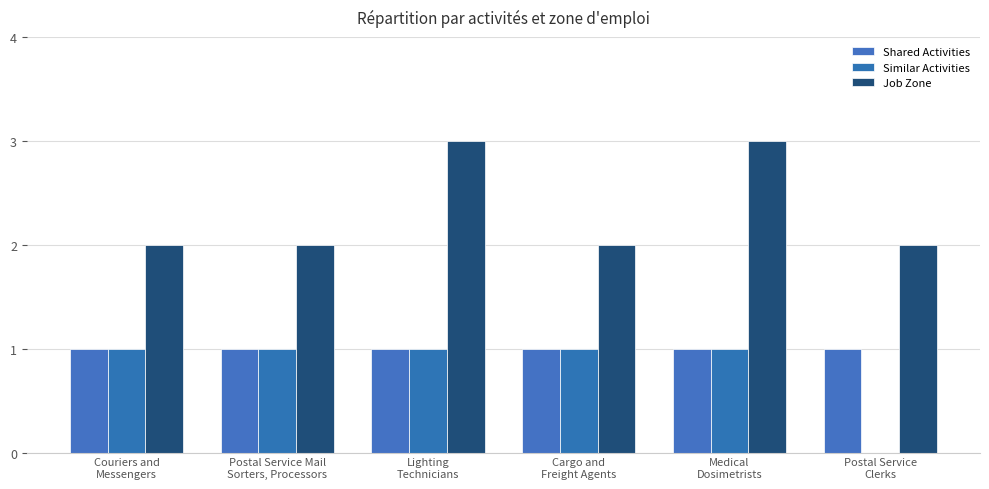

Which series has the widest spread of values?

Similar Activities